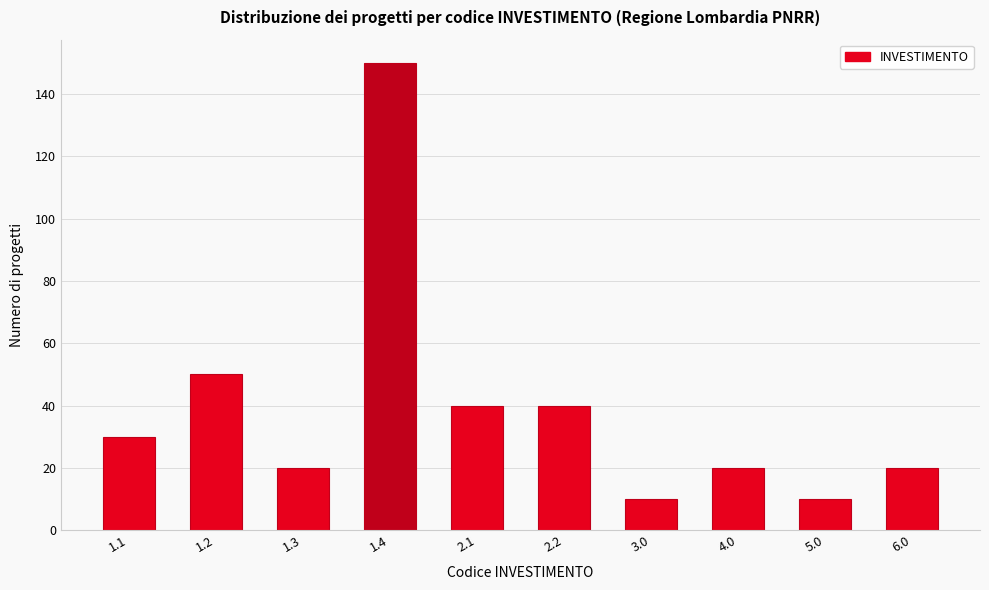

Reading left to right, what are all the values shown in this chart?

1.1=30	1.2=50	1.3=20	1.4=150	2.1=40	2.2=40	3.0=10	4.0=20	5.0=10	6.0=20